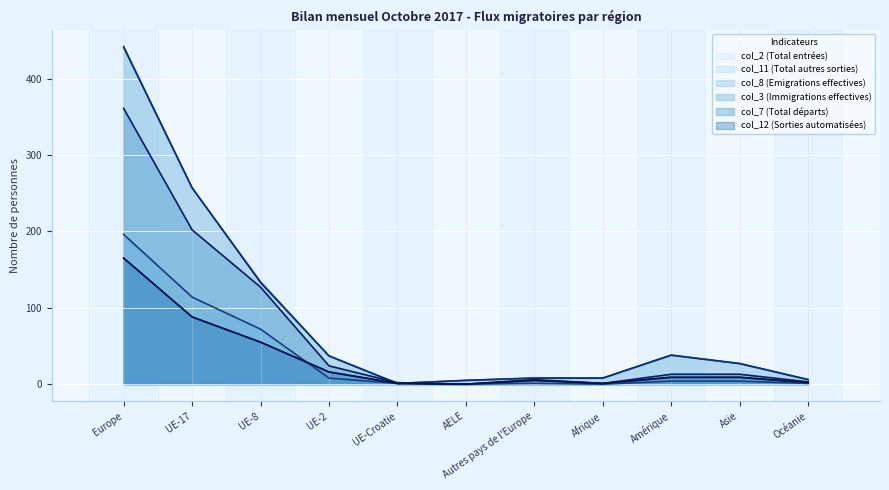

What is the sum of the col_12 (Sorties automatisées) values at Europe and UE-2?

181